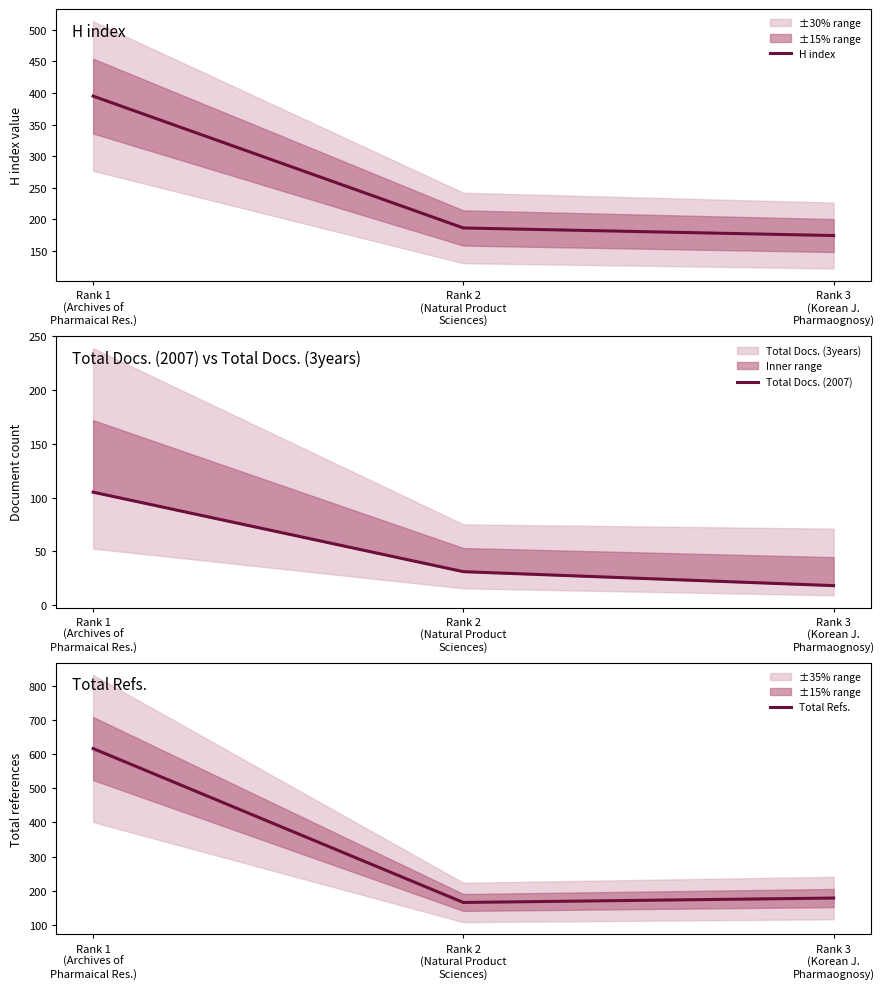

The Total Refs. series shows 178 at Rank 3
(Korean J.
Pharmaognosy). True or false?

True